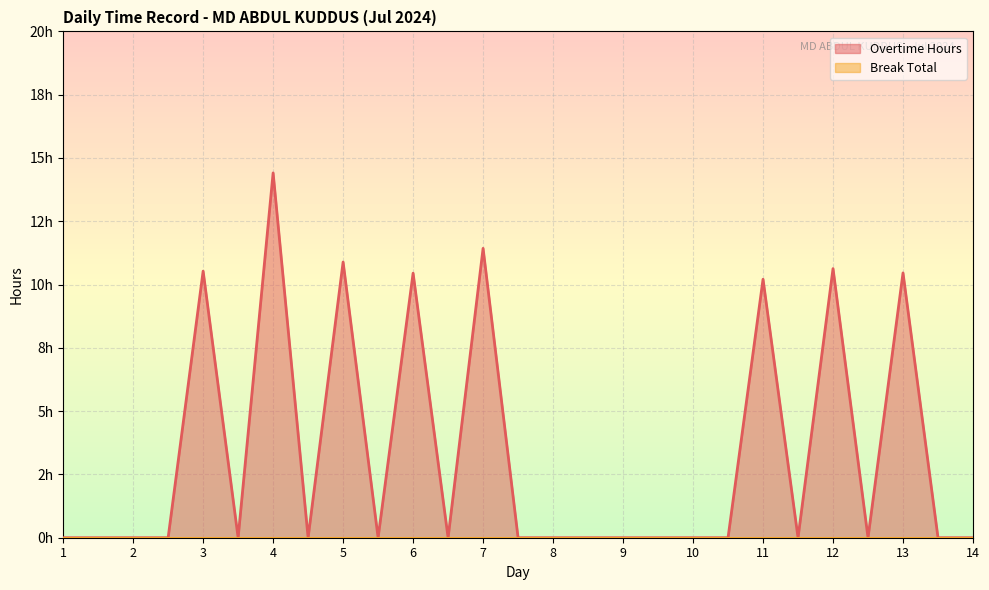

Does the chart have visible grid lines?

Yes